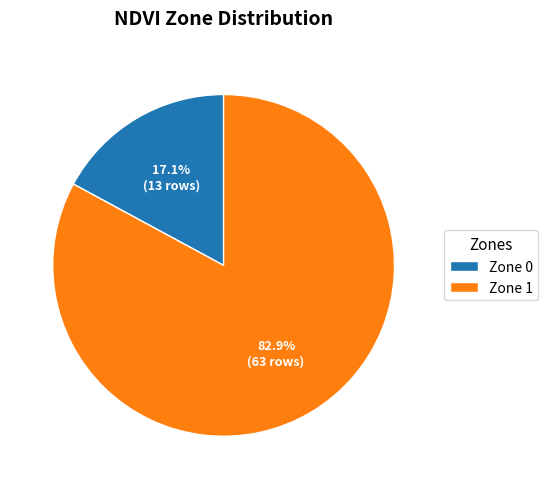

How many slices are in this pie chart?

2